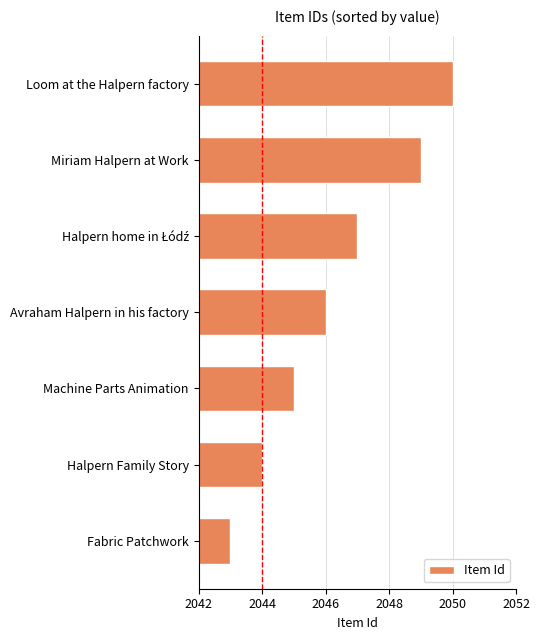

True or false: the data shows 2045 at Machine Parts Animation.

True